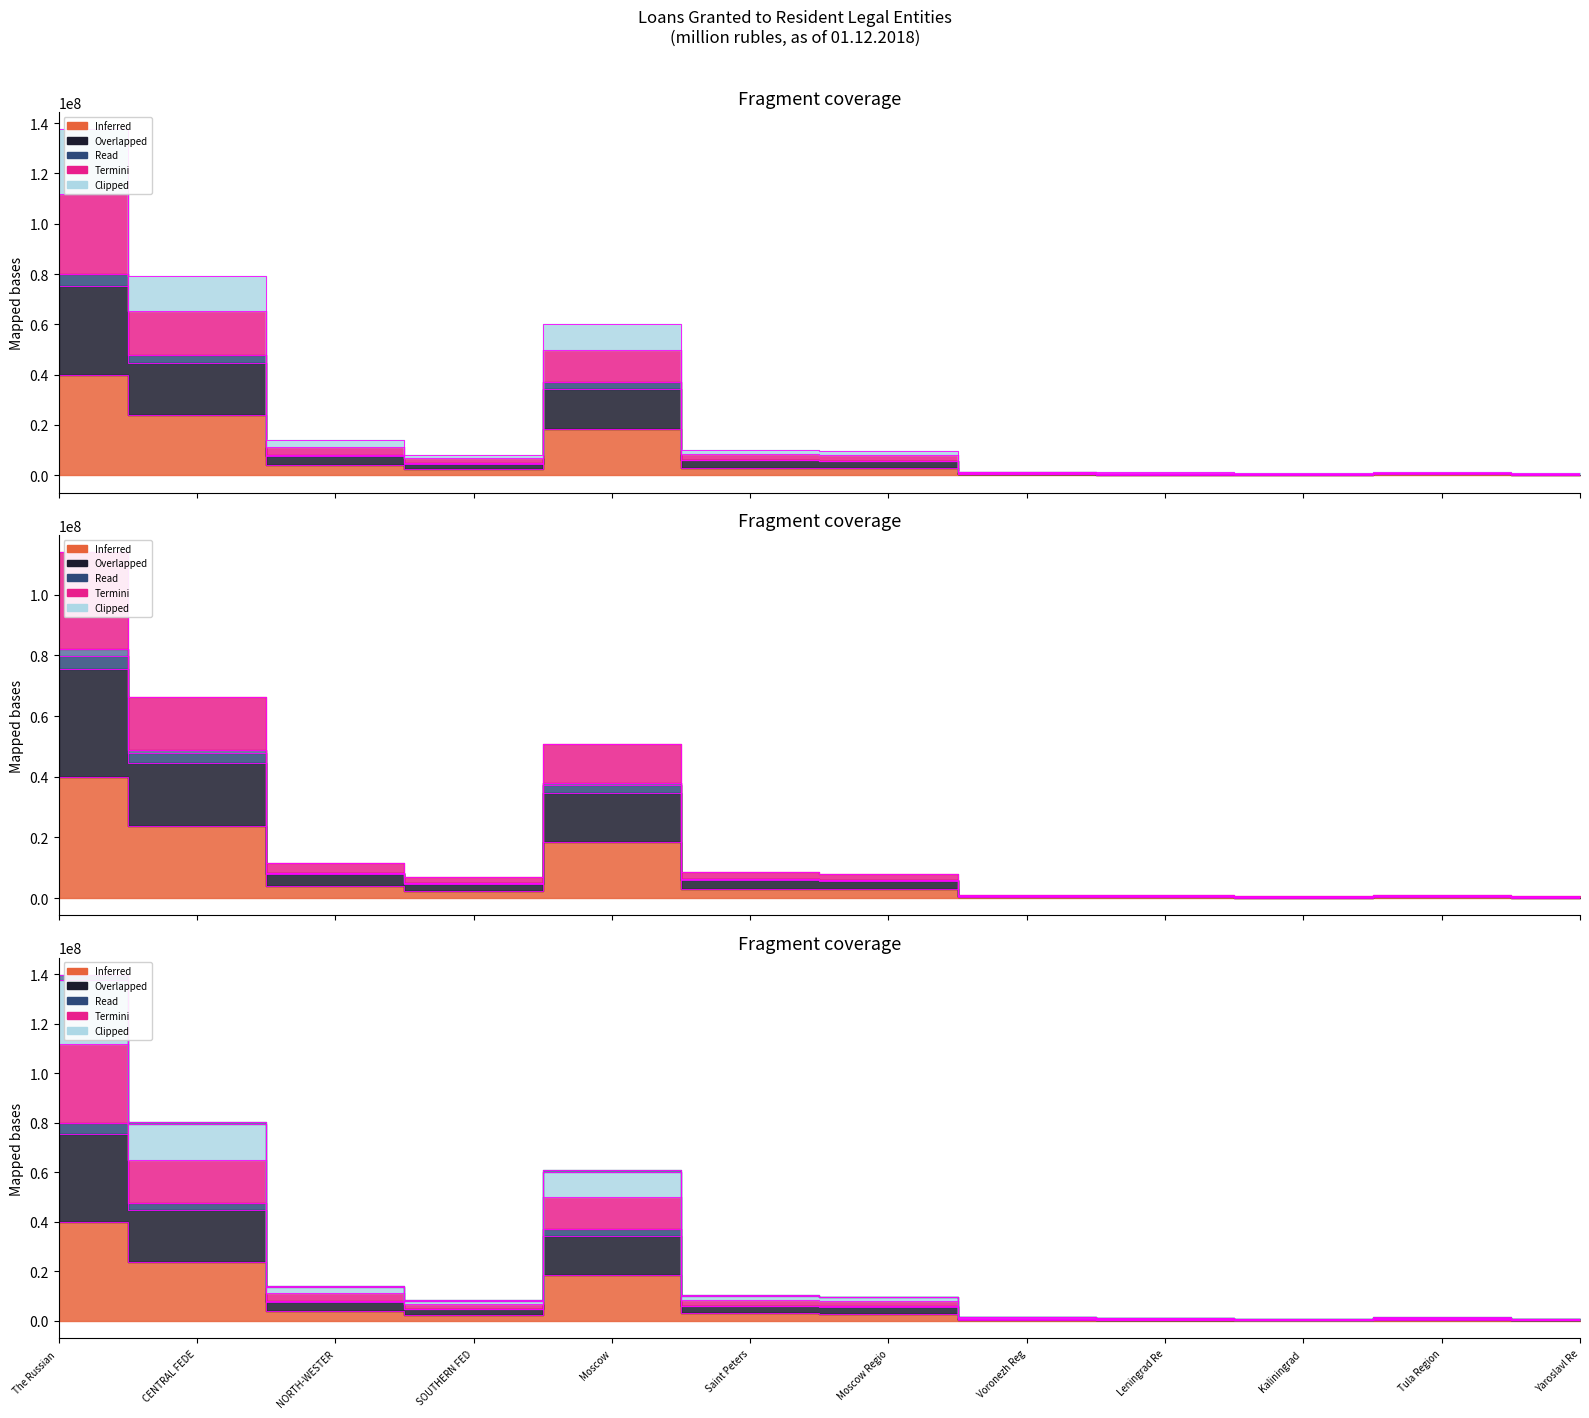

Does the chart display data point markers on the line(s)?

No